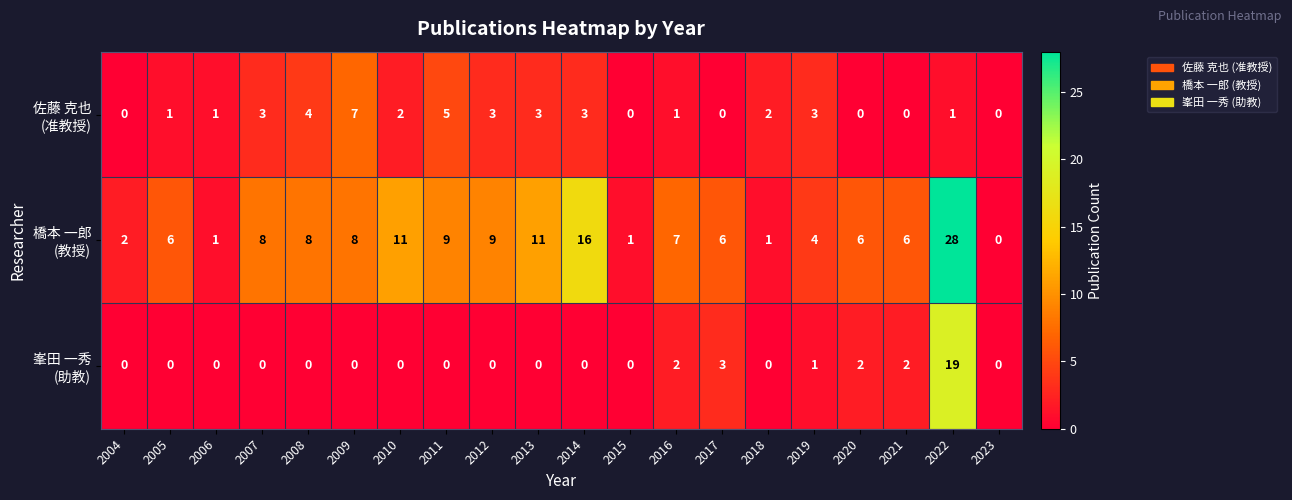

At which category is the sum across all series the highest?

2022